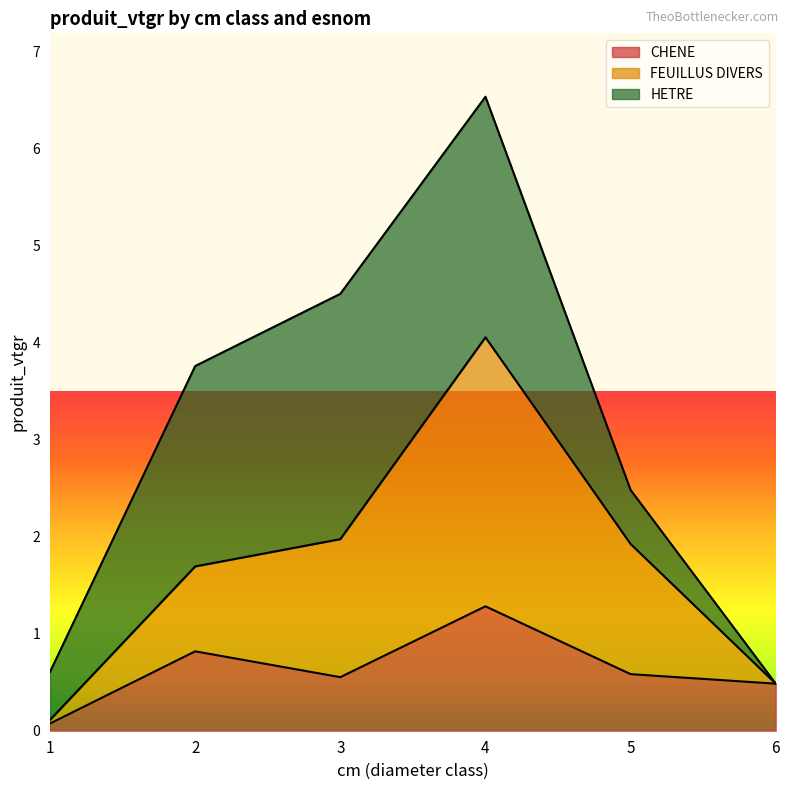

True or false: CHENE and FEUILLUS DIVERS intersect in this chart.

False